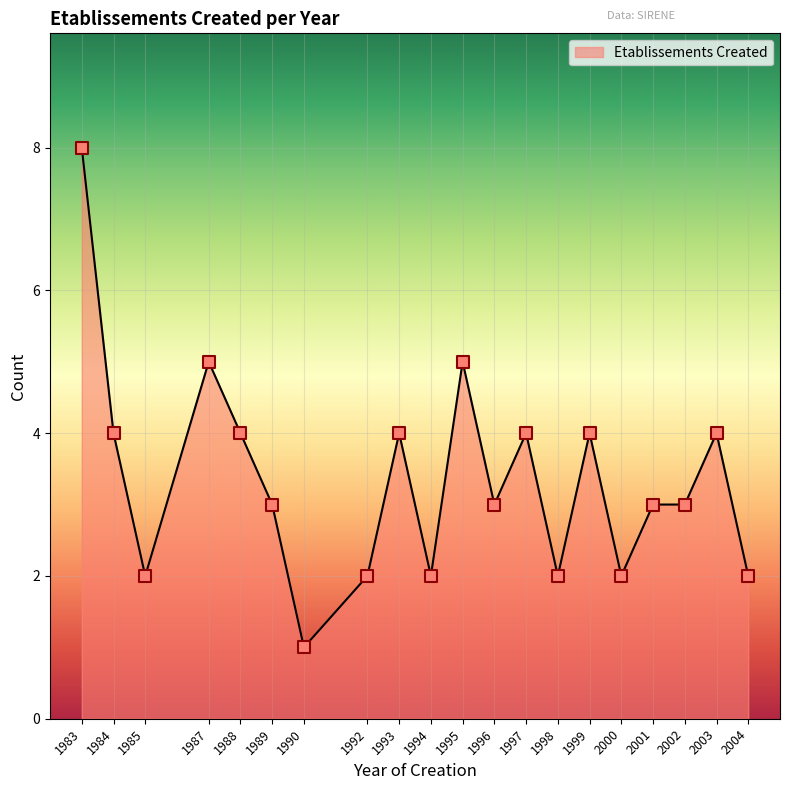

Which has a higher value, 1984 or 2001?

1984